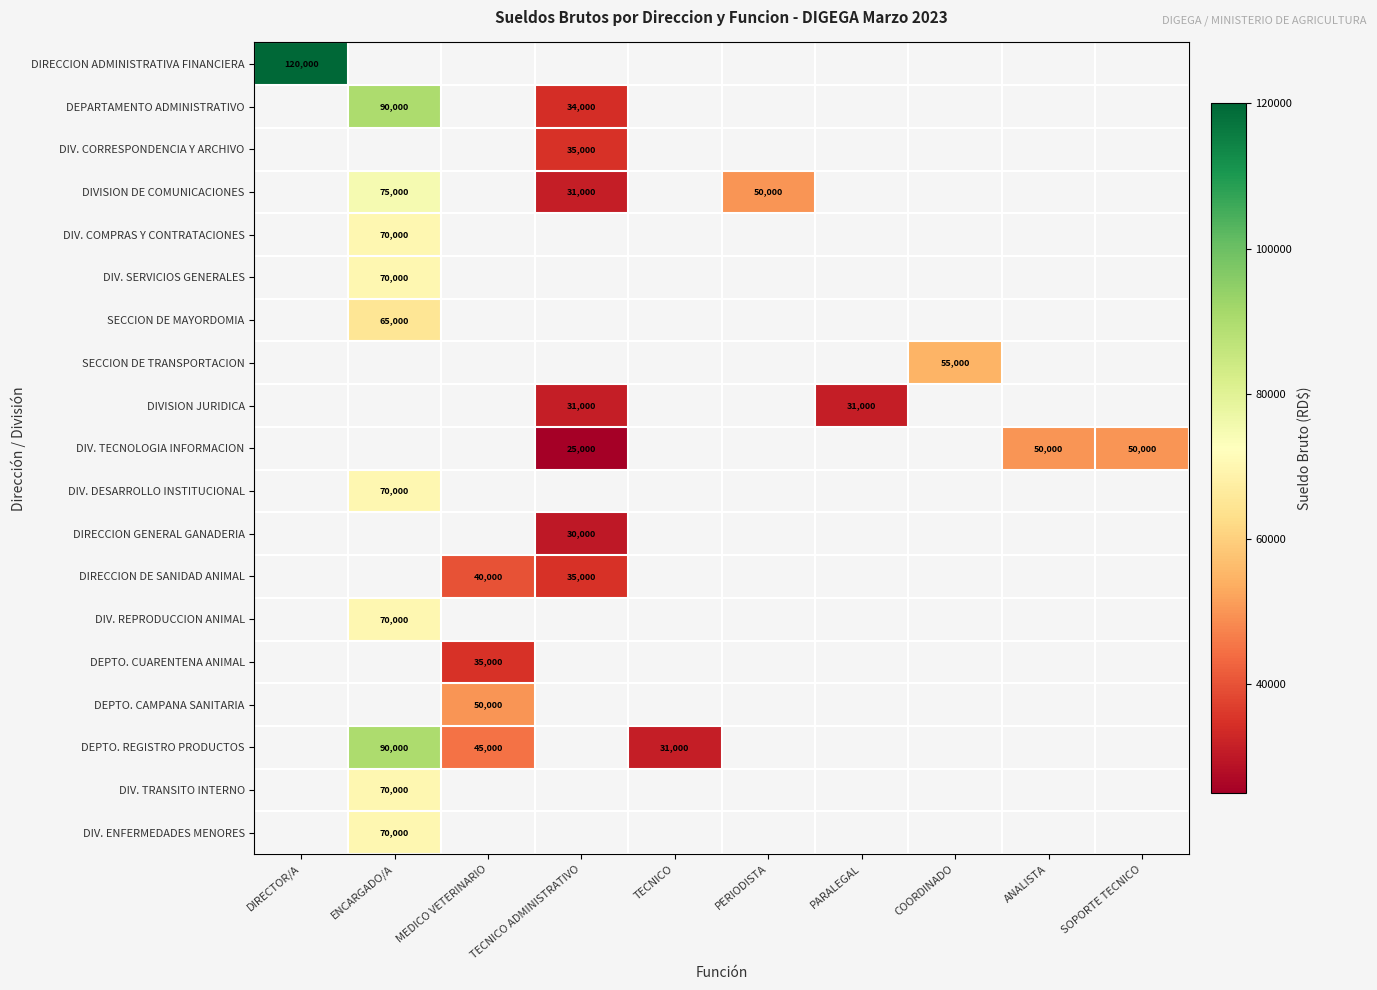

How many distinct data groups are displayed?

19